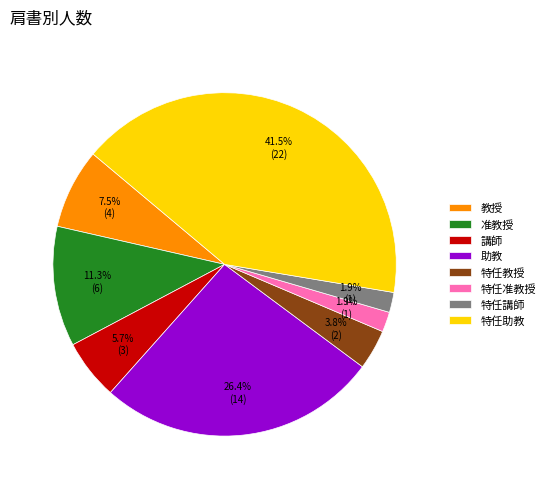

Is 特任准教授 the majority of the pie?

No